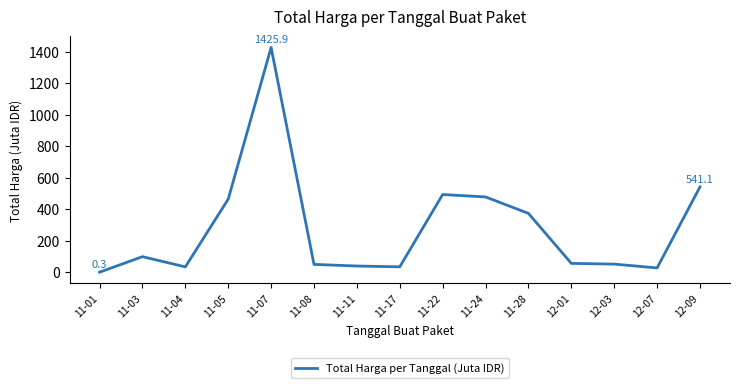

Does the chart display data point markers on the line(s)?

No